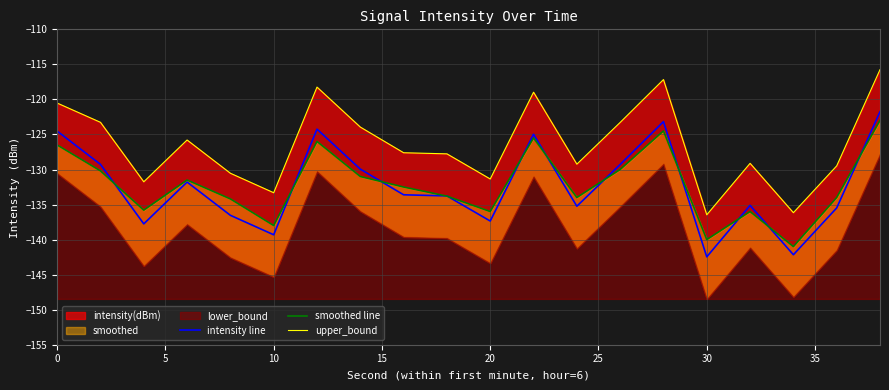

True or false: intensity line has more than 2 points higher than both neighbors.

True